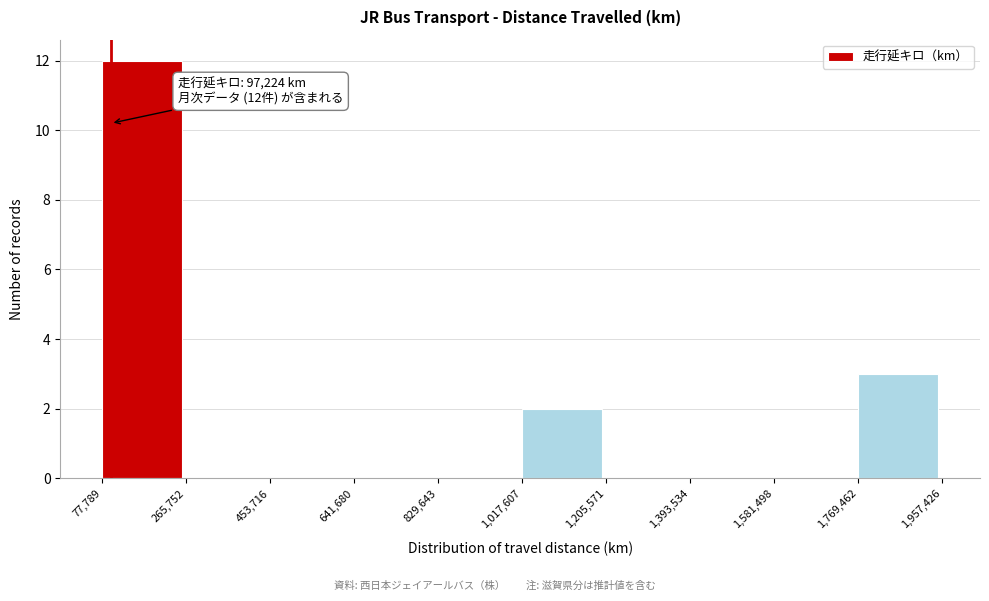

Over which range of the x-axis is the bar tallest?

77,789 to 265,752